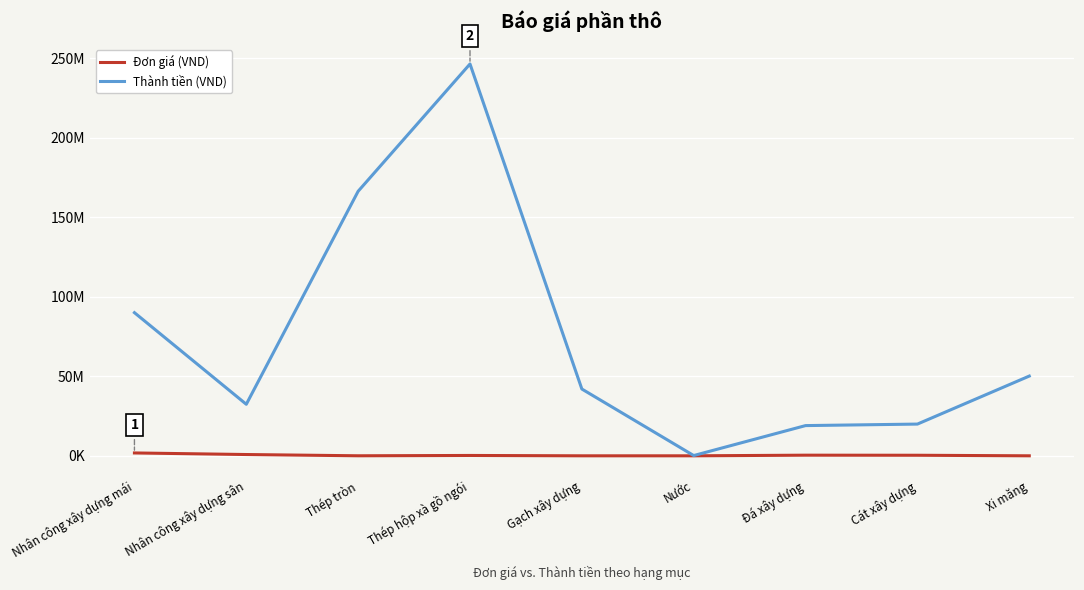

Does the chart have visible grid lines?

Yes